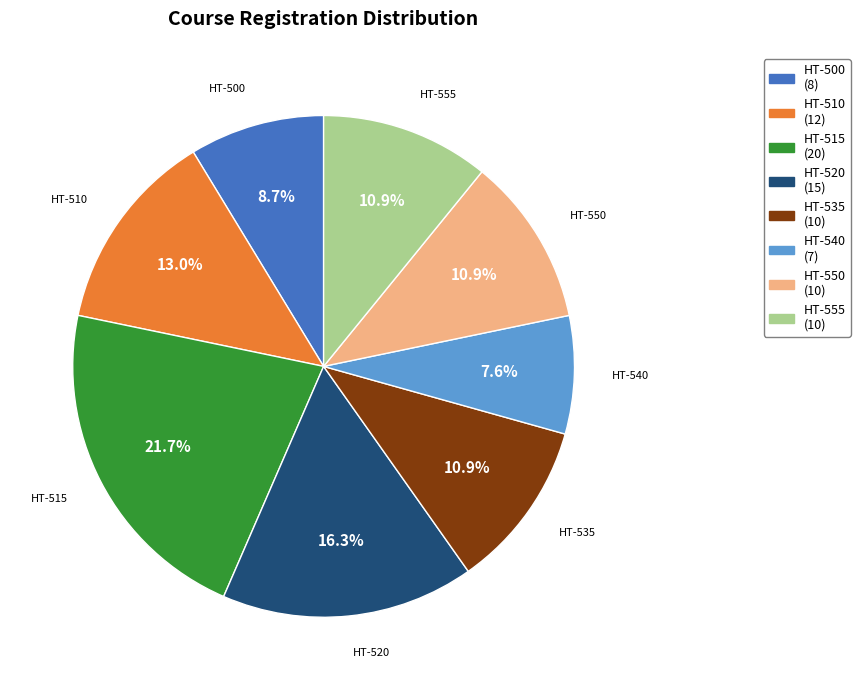

To the nearest percent, what is the combined percentage of HT-515 and HT-535?

33%